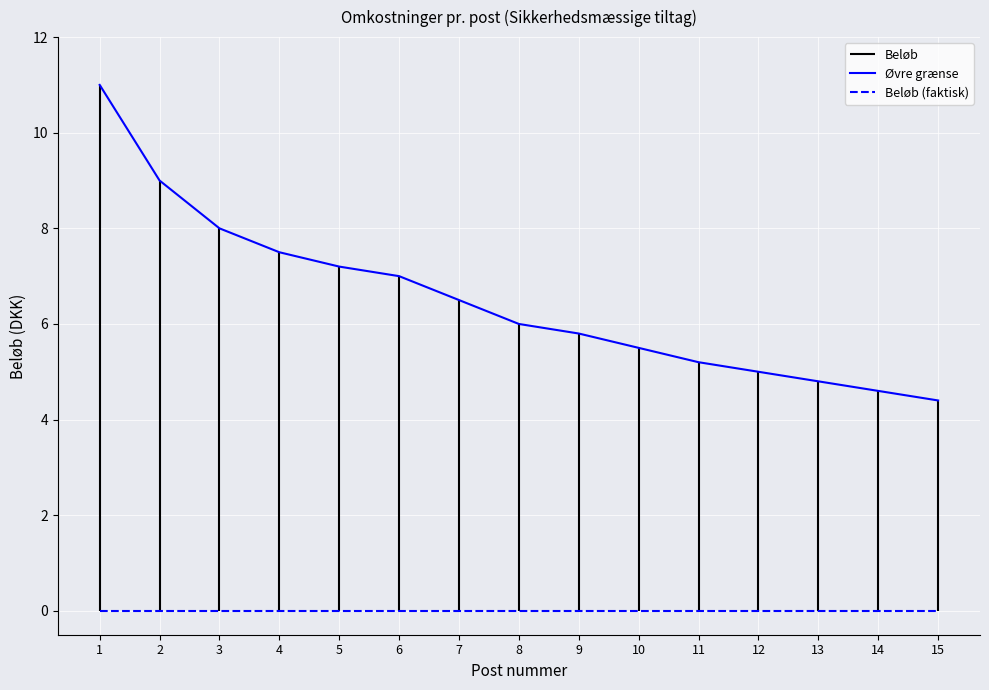

Which label corresponds to the largest value in the chart?

1